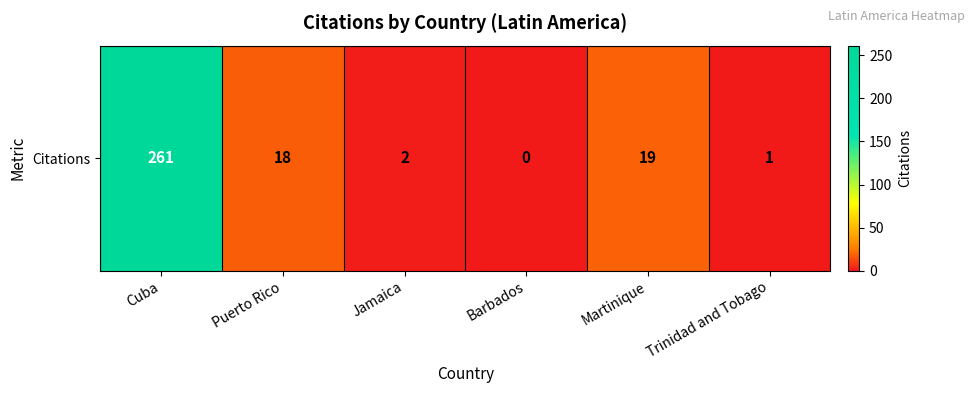

How many series are shown in this chart?

1